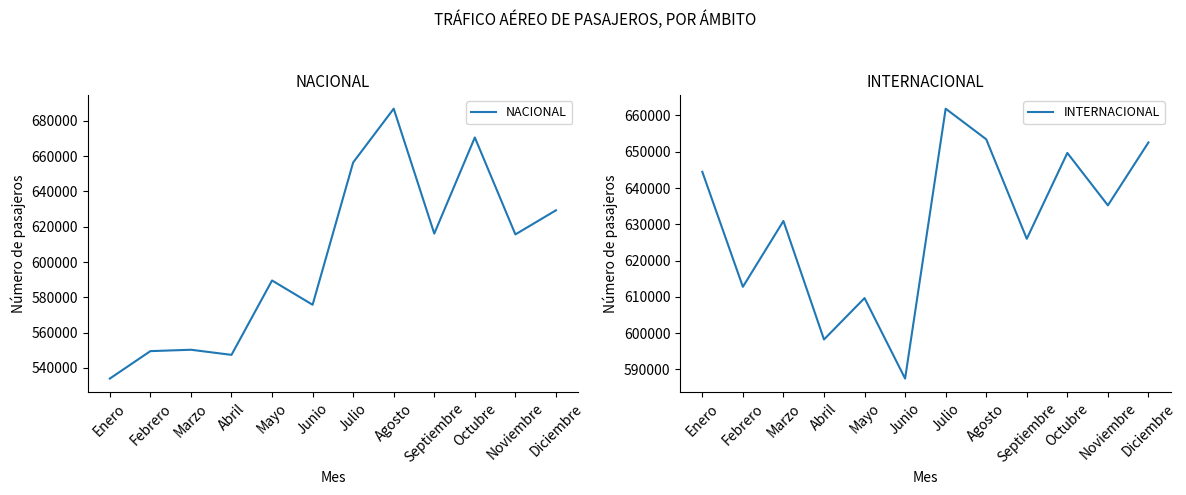

What is the approximate value of NACIONAL at Febrero?

549532